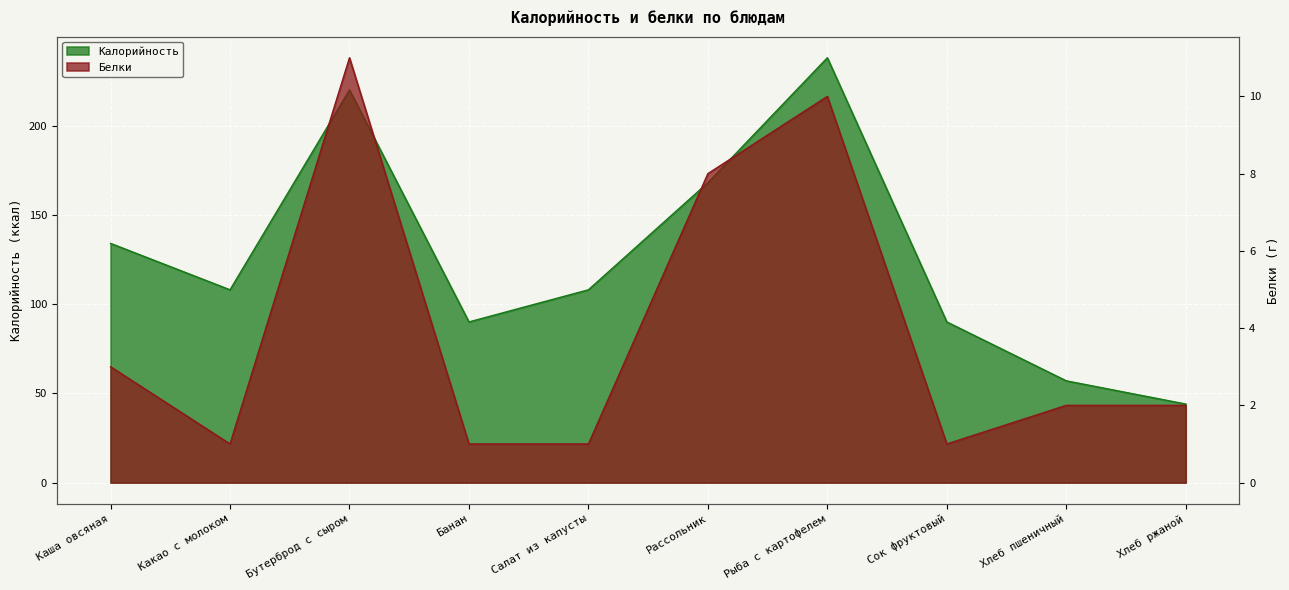

Reading left to right, what are all the values shown in this chart?

Калорийность: 134	108	220	90	108	168	238	90	57	44
Белки: 3	1	11	1	1	8	10	1	2	2